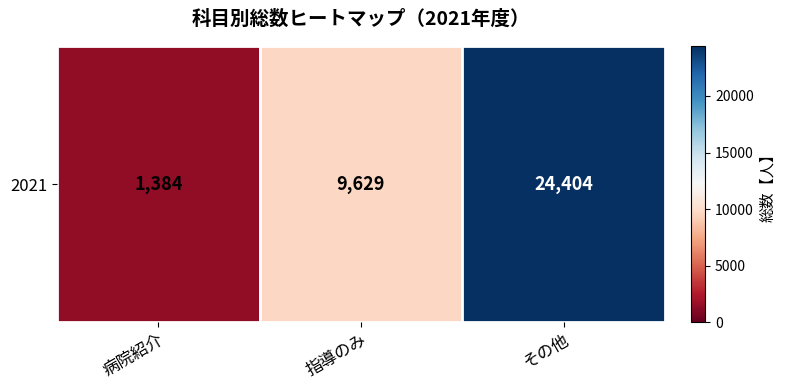

What is the minimum value shown in the chart?

1384